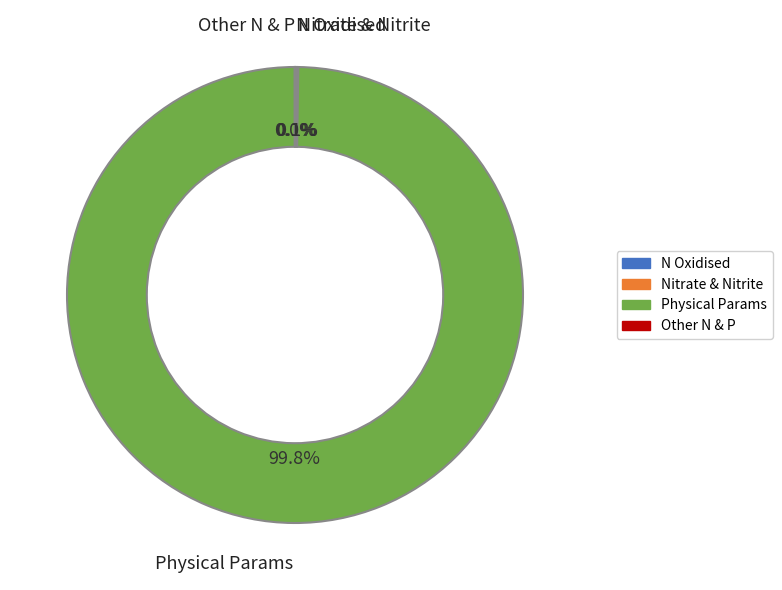

Is there any slice that represents more than half of the pie?

Yes